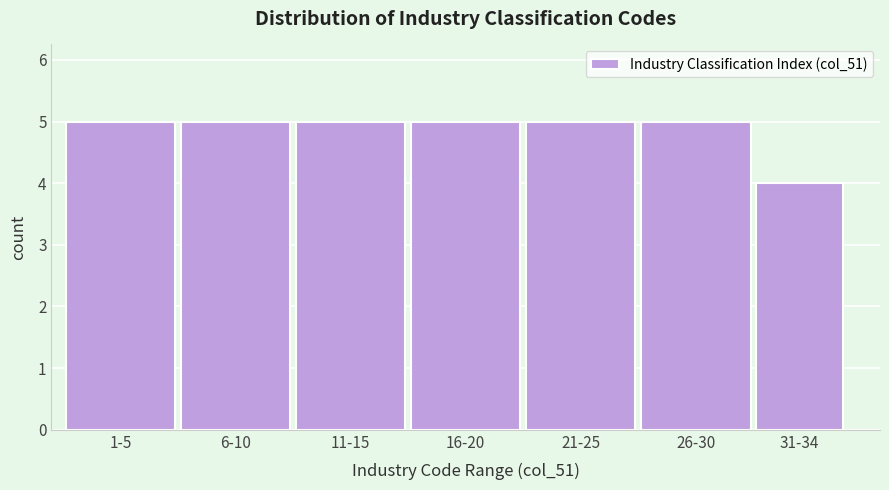

Reading left to right, what are all the values shown in this chart?

5	5	5	5	5	5	4